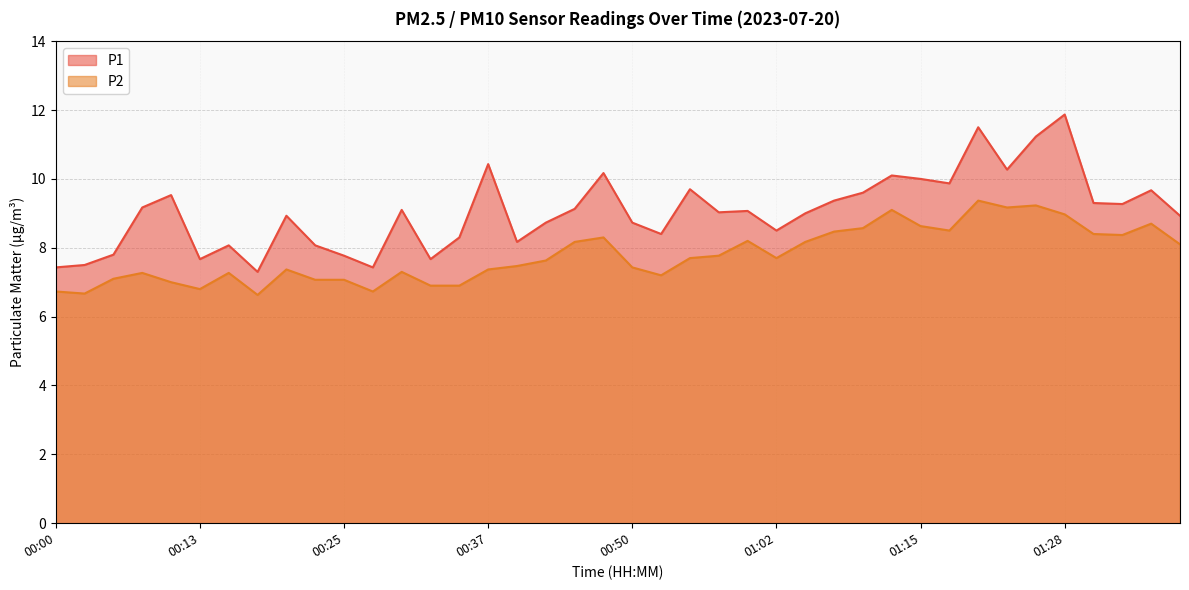

What is the label of the 8th point from the left?

00:18